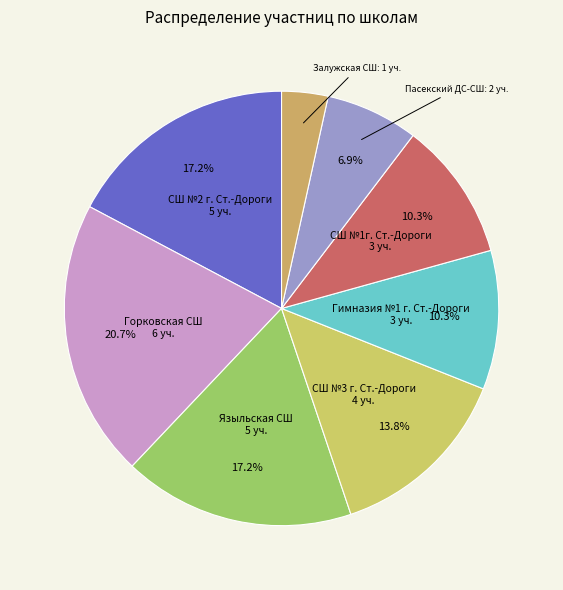

How many segments does this pie chart have?

8